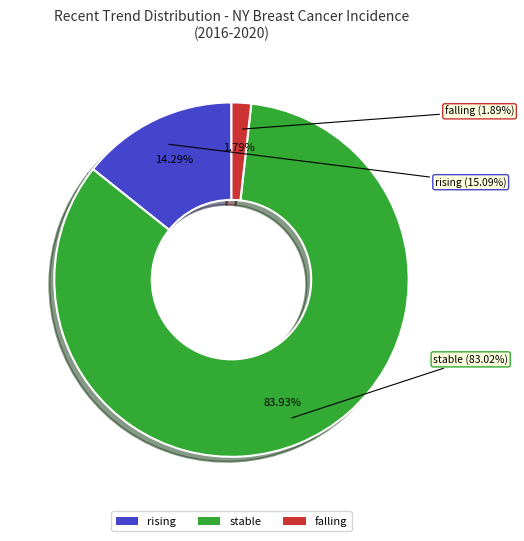

How many slices are in this pie chart?

3